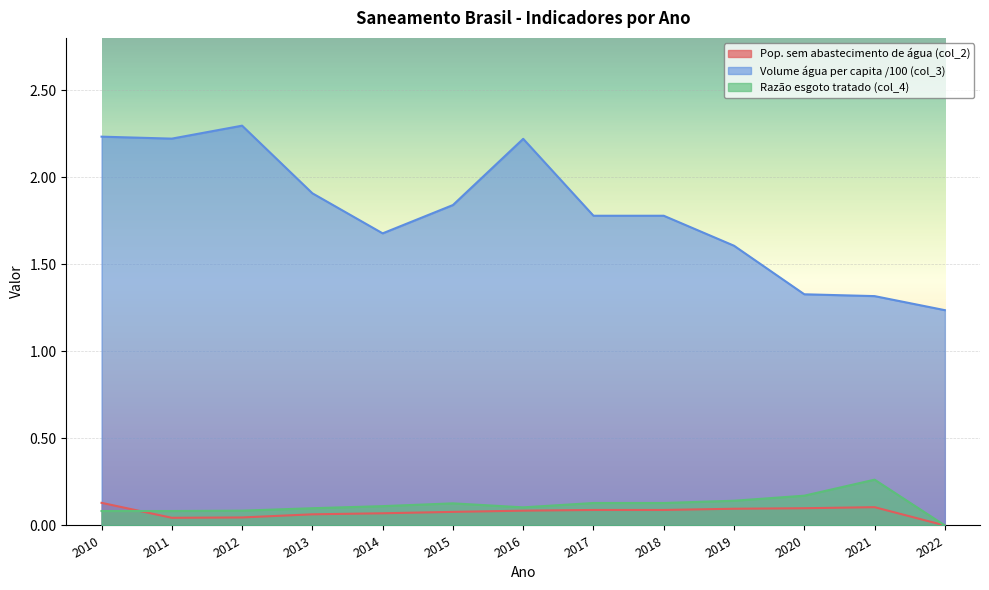

What value does the Pop. sem abastecimento de água (col_2) series have at 2020?

0.1